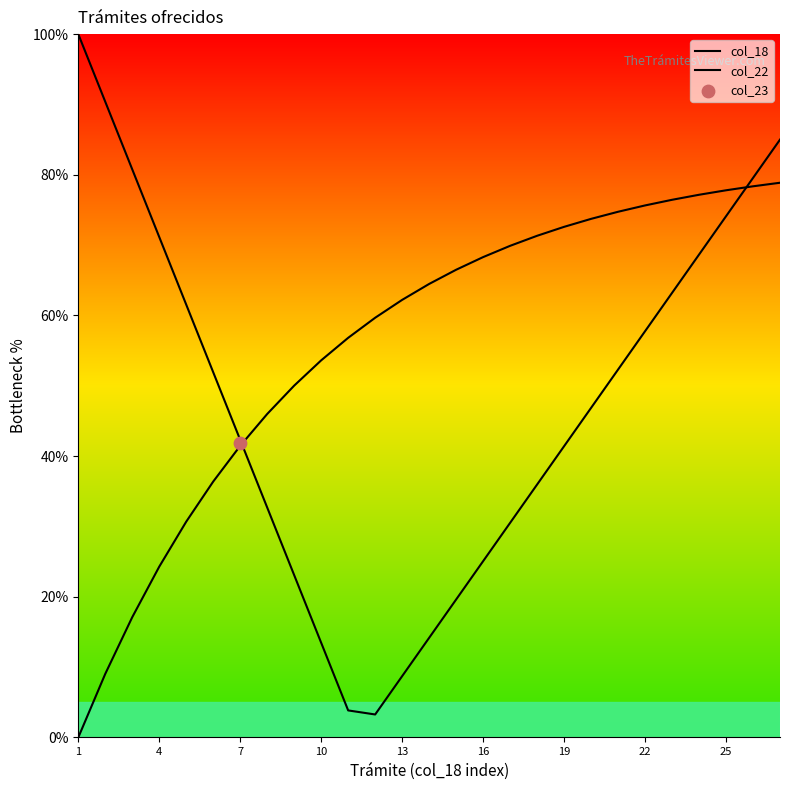

Is the value of col_18 at 14 greater than the value of col_22 at 26?

No